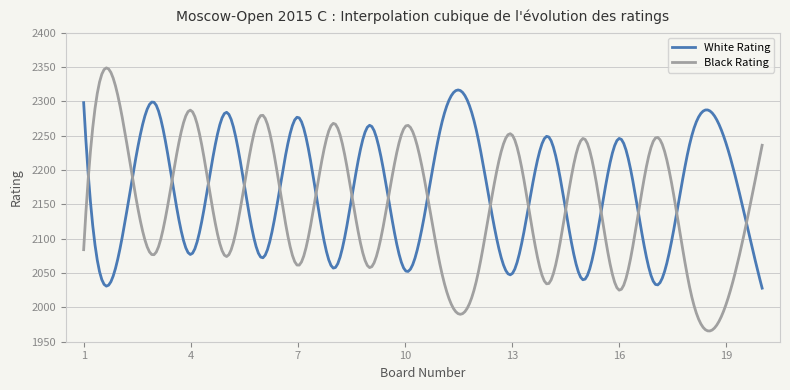

List the series in order of their overall mean, highest first.

White Rating, Black Rating